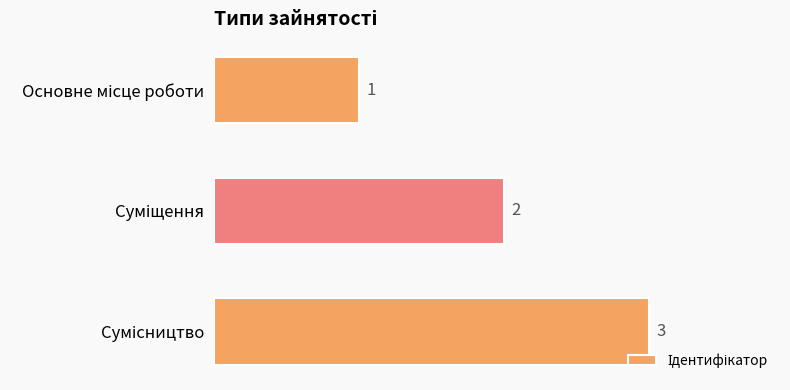

What is the value of the 2nd bar from the top?

2